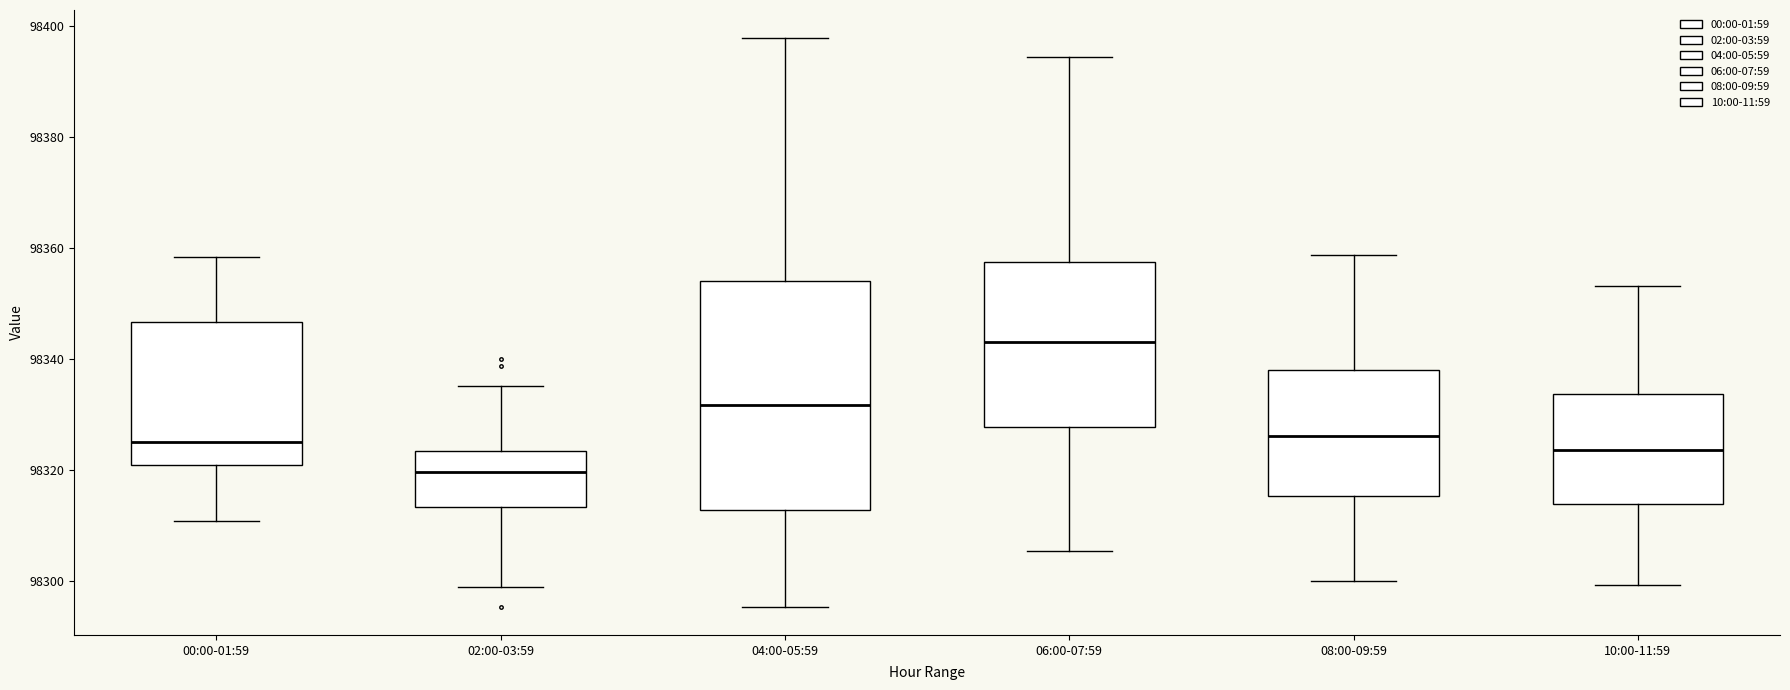

Which box's median line is the highest?

06:00-07:59